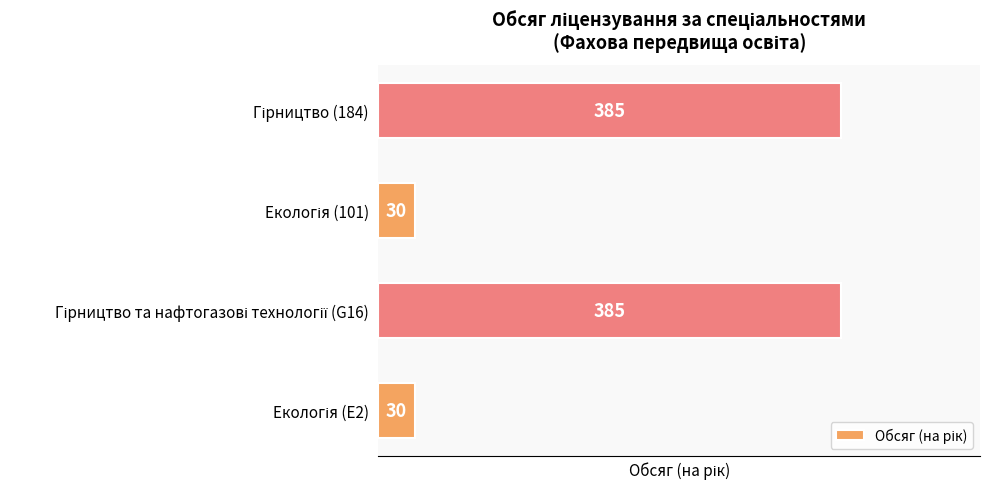

What is the maximum value shown in the chart?

385